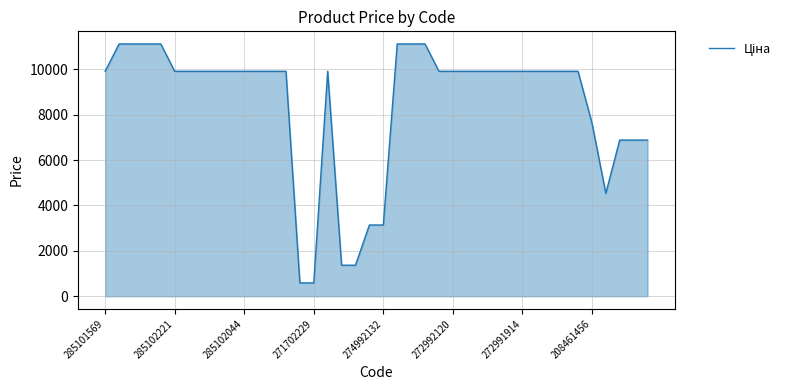

What is the difference between the maximum and minimum values?

10527.6